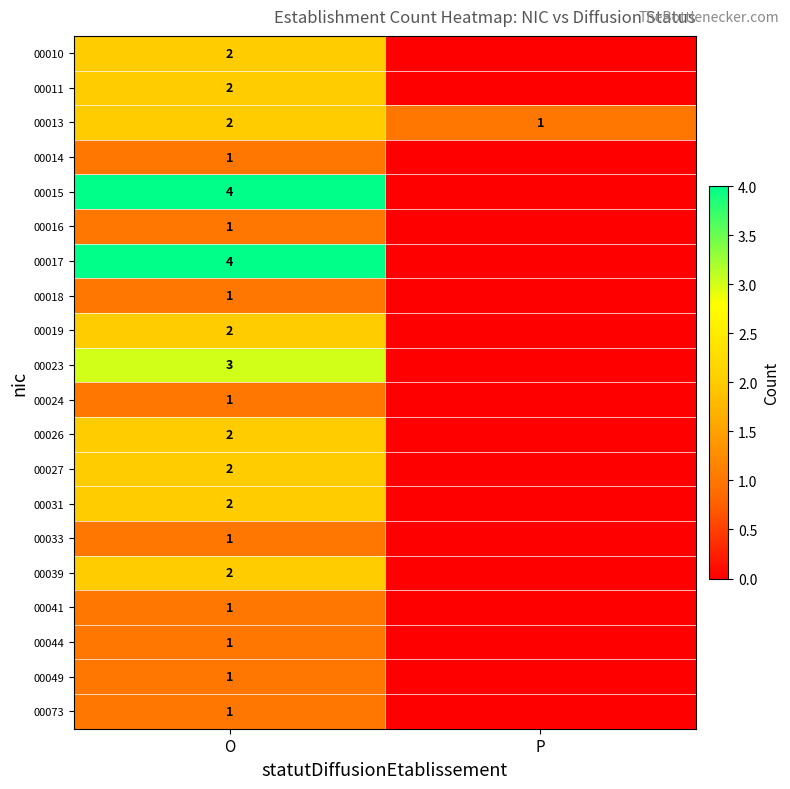

The value of 00014 at O is 2. True or false?

False